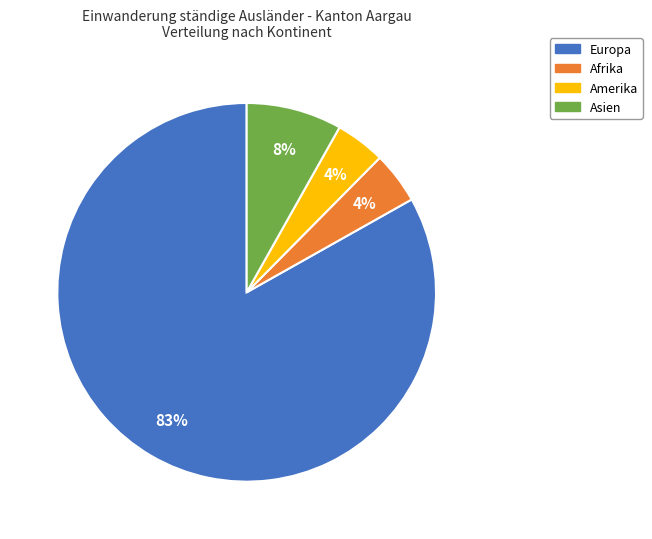

To the nearest percent, what portion does Afrika represent?

4%